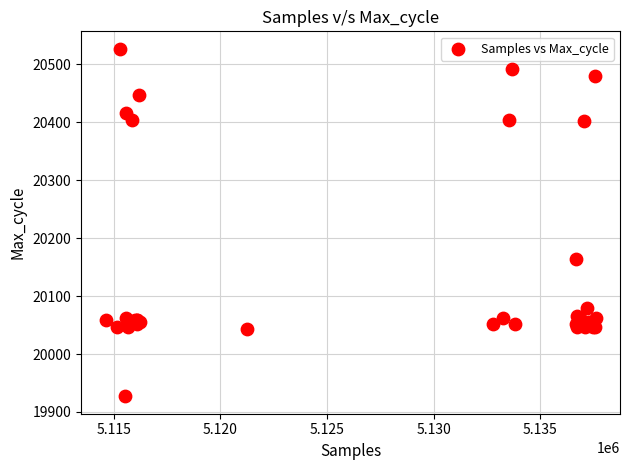

What Y value in the scatter plot is closest to 20227?

20164